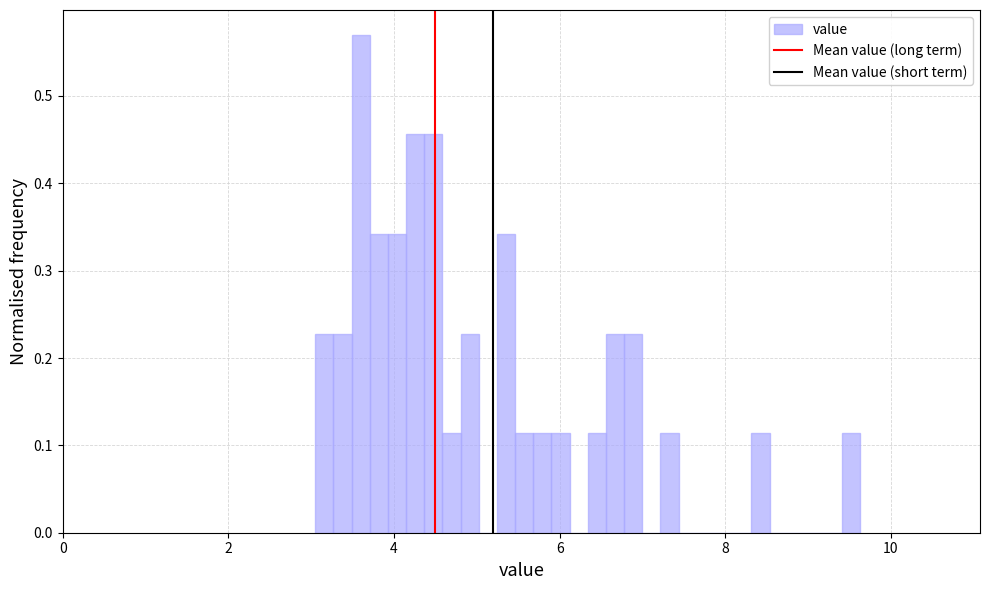

Around what value on the x-axis is the tallest bar? Give the approximate position of its centre, as read against the axis.

3.6